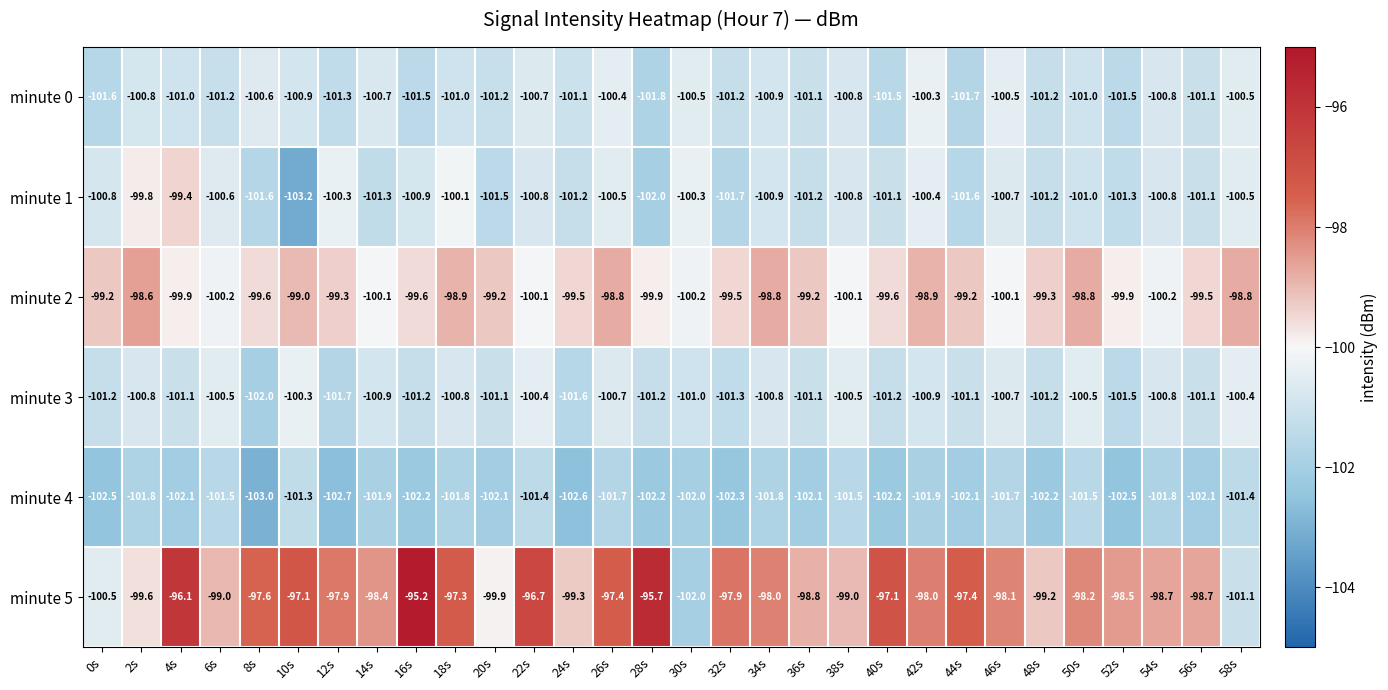

Where is minute 3 nearest to the value -101?

30s